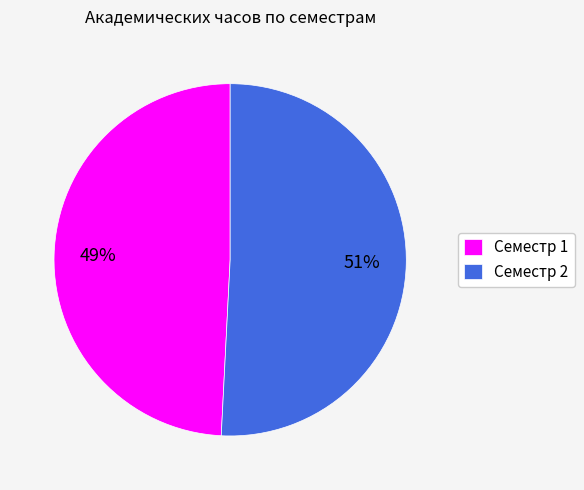

Rank the categories by value from lowest to highest.

Семестр 1, Семестр 2